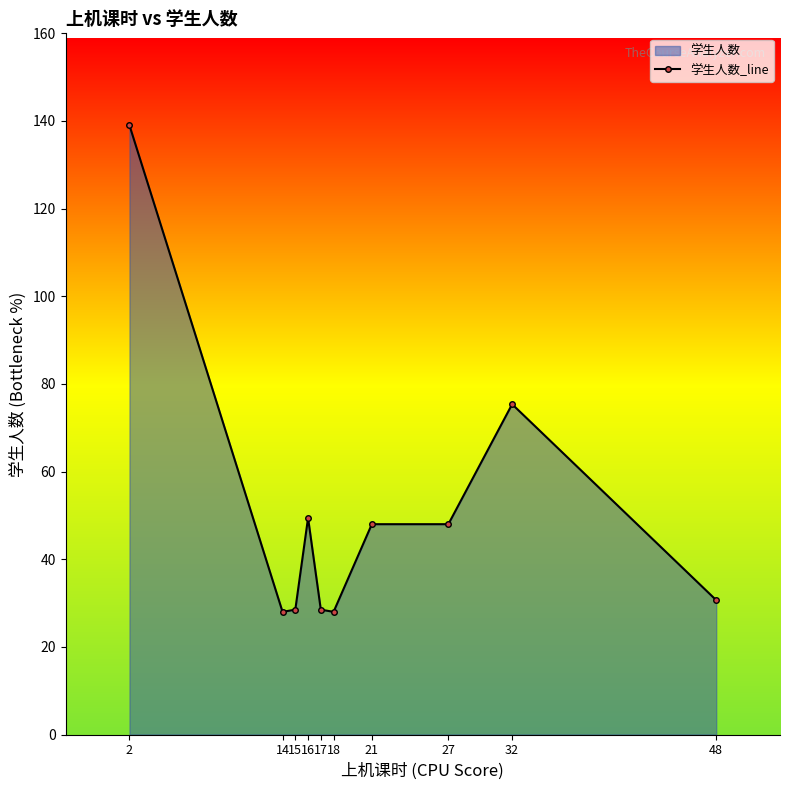

Which category has the lowest value across all series?

14